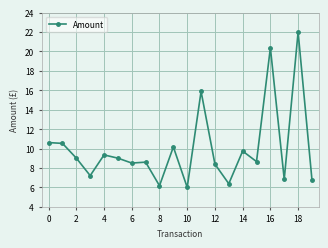

What is the value of the 6th point from the left?

9.0